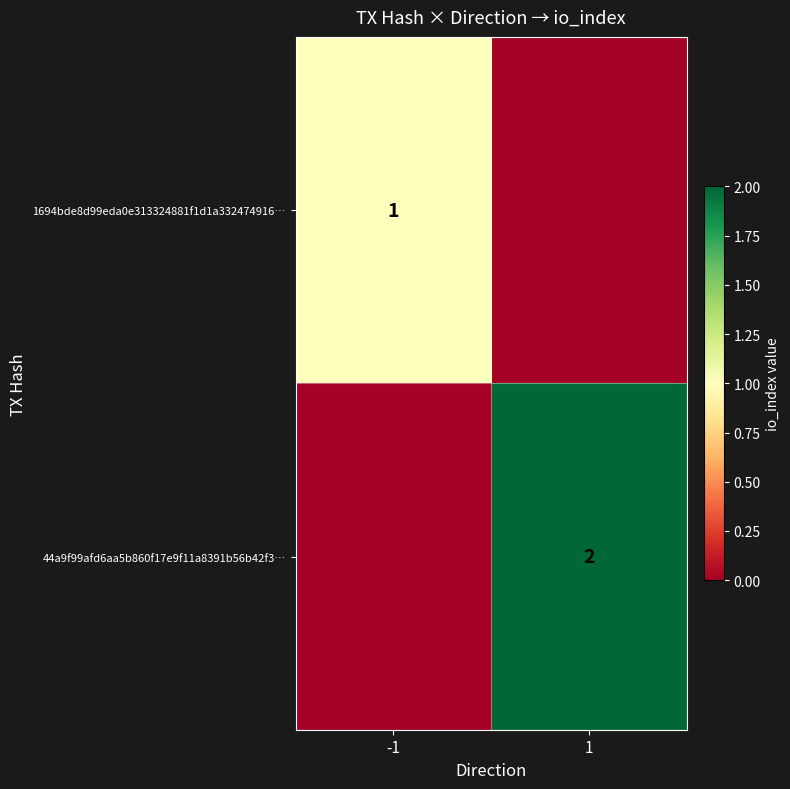

The 1694bde8d99eda0e313324881f1d1a332474916… series shows 1 at -1. True or false?

True